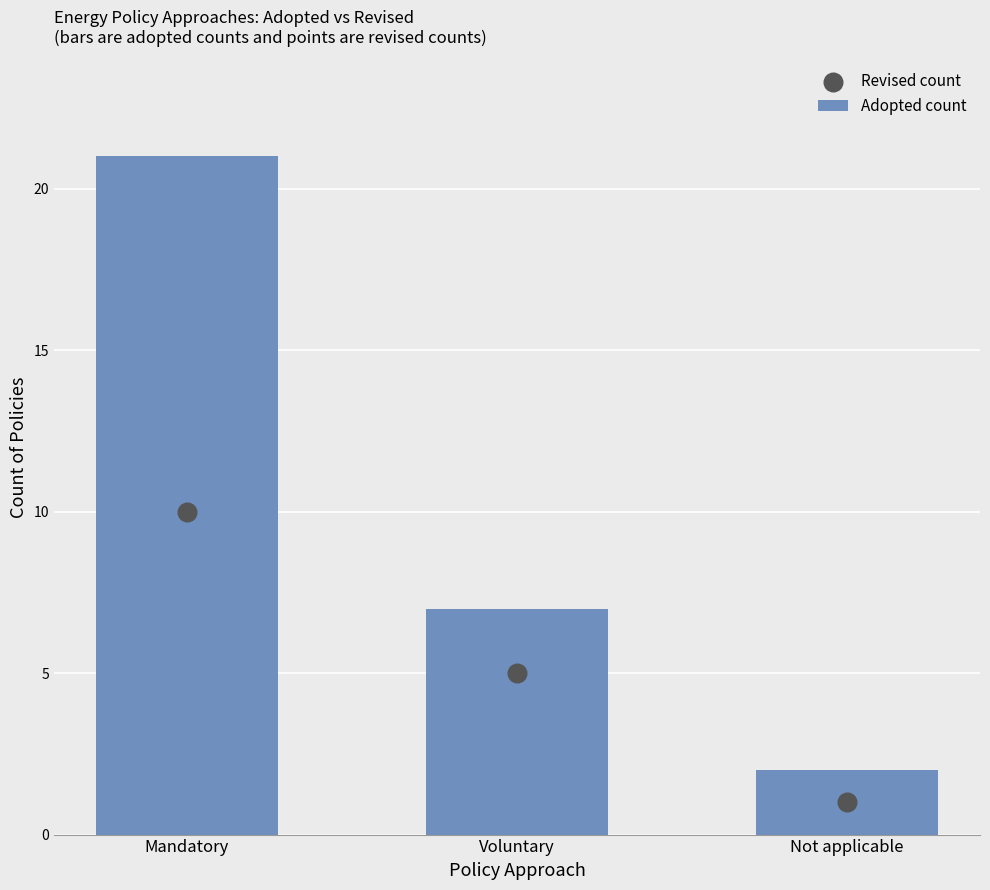

Is the value of Revised count at Mandatory greater than the value of Adopted count at Mandatory?

No